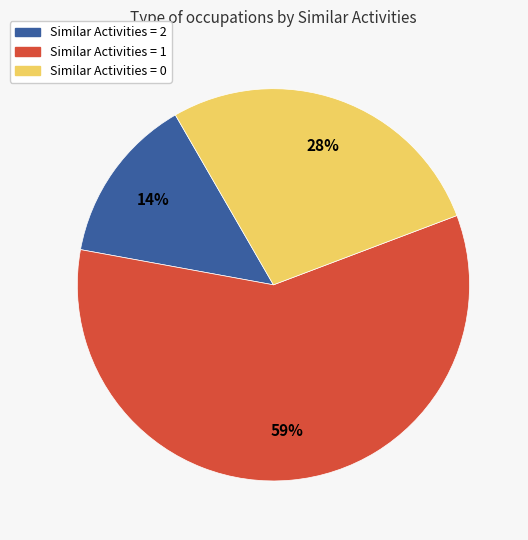

The Similar Activities = 1 slice represents 59% of the pie. True or false?

True